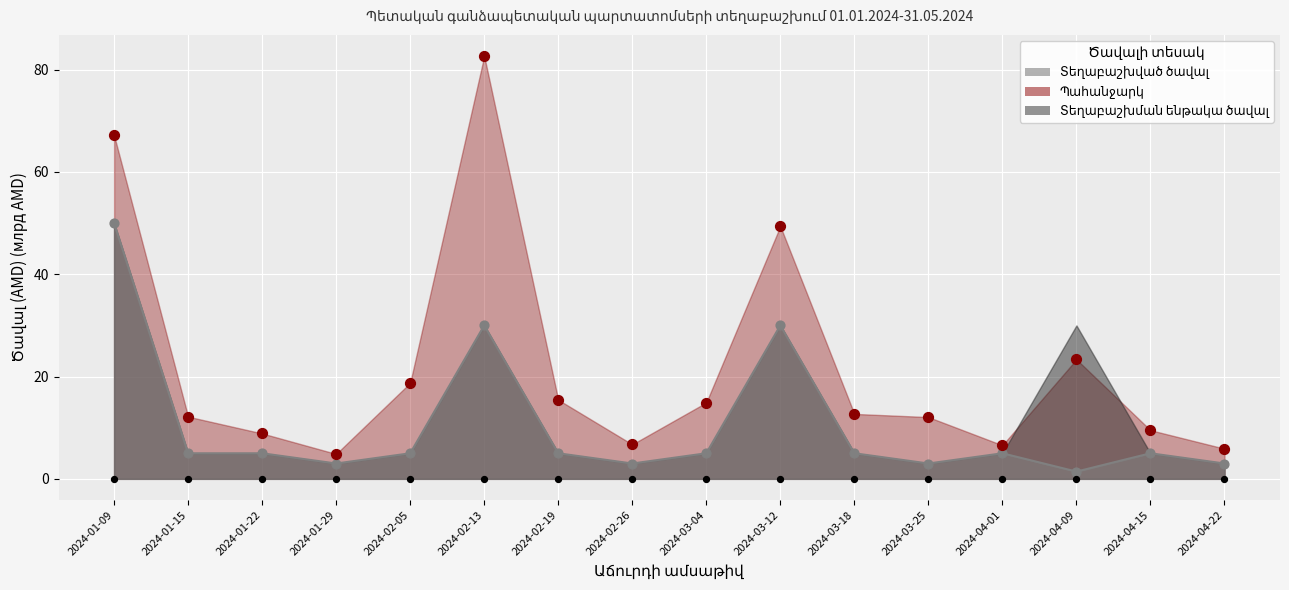

Which series has the widest spread of Y values?

Պահանջարկ